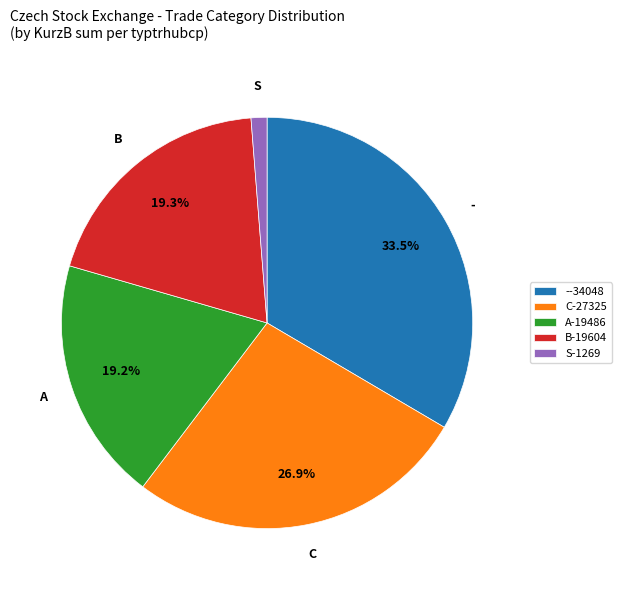

Between S-1269 and --34048, which is larger?

--34048